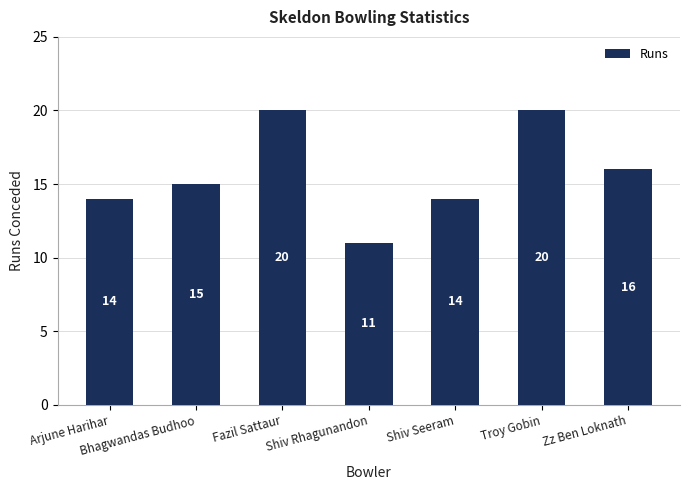

What is the difference between the values at Fazil Sattaur and Zz Ben Loknath?

4